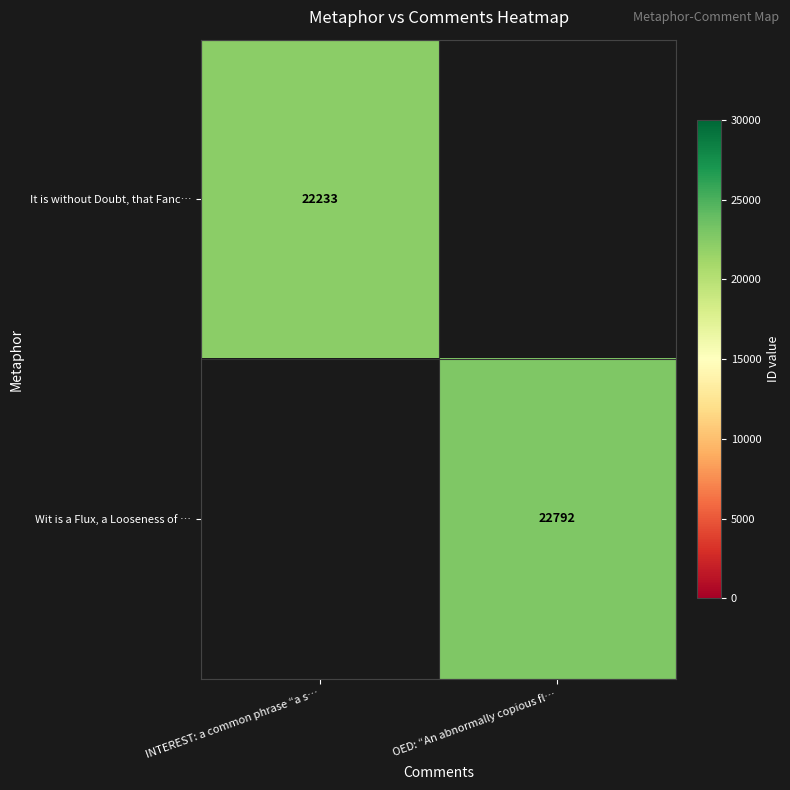

What is the greatest value displayed?

22792.0